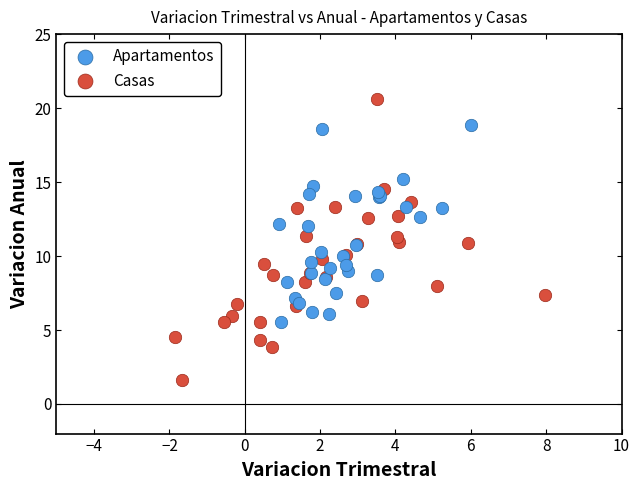

What are all the series names shown in the legend?

Apartamentos, Casas